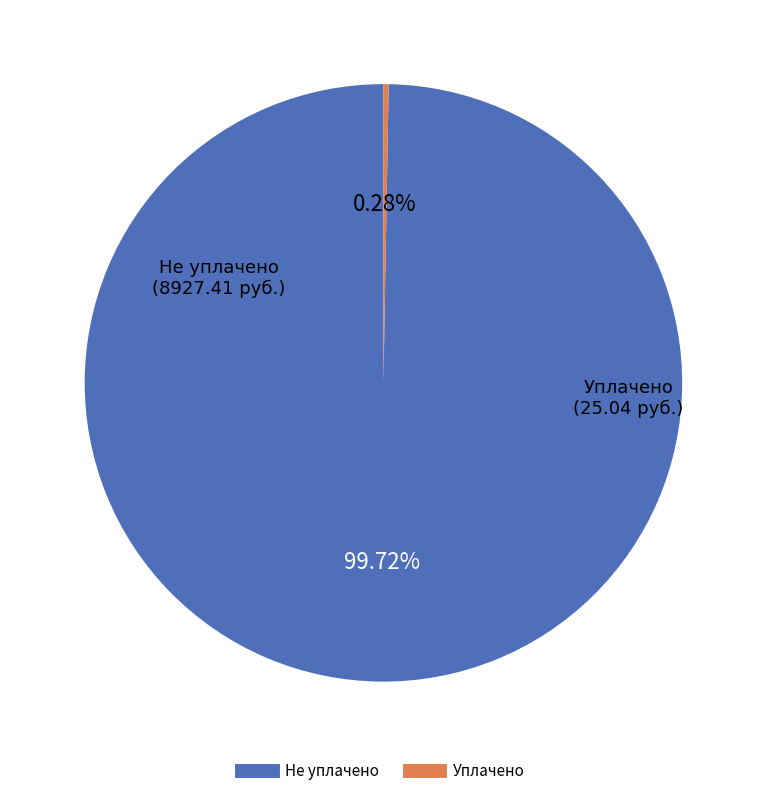

How many slices are in this pie chart?

2